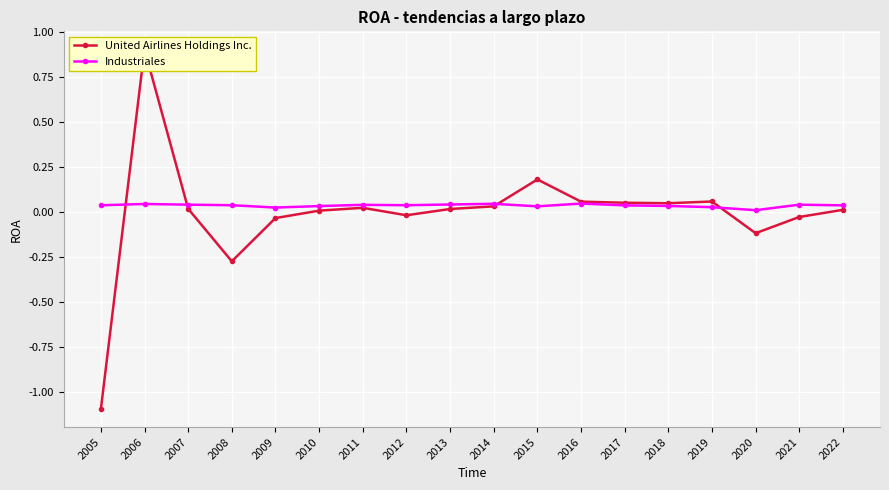

At which category is the sum across all series the highest?

2006